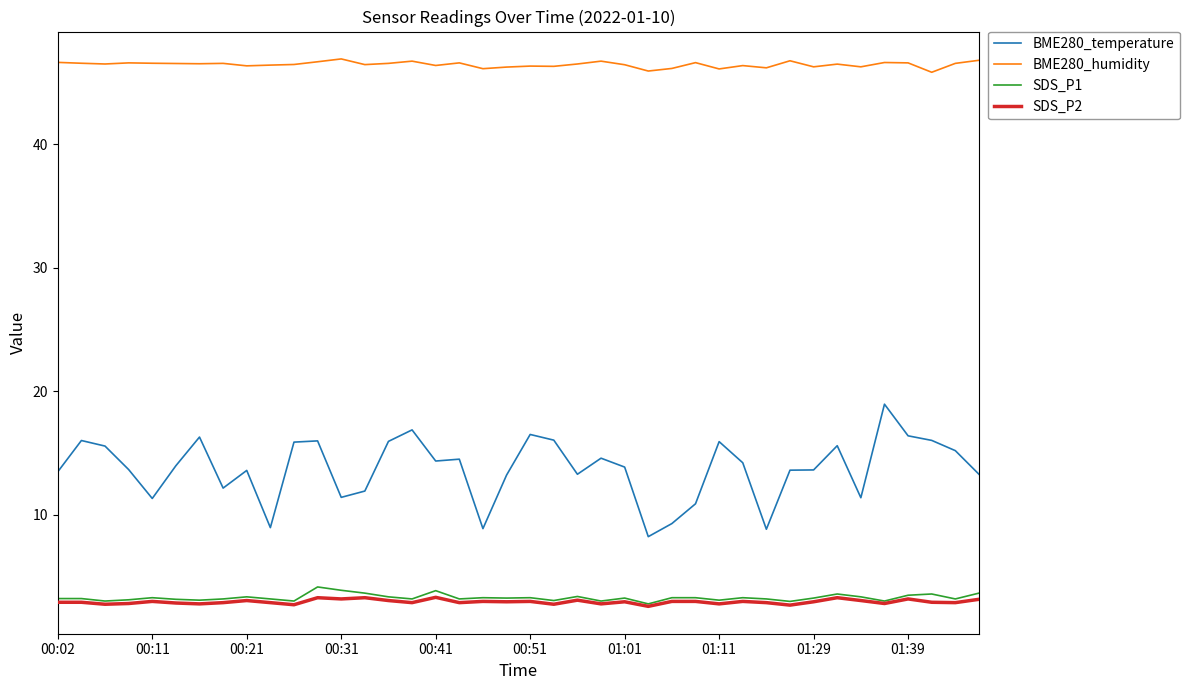

True or false: BME280_humidity and SDS_P1 intersect in this chart.

False